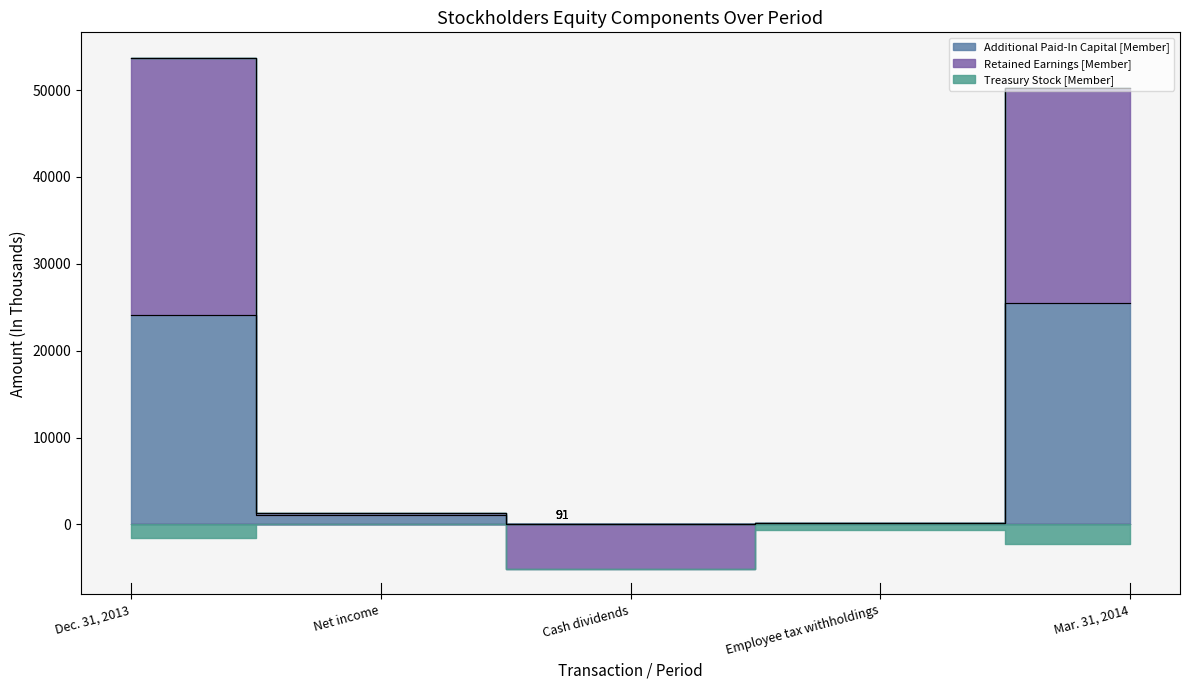

True or false: Retained Earnings [Member] and Additional Paid-In Capital [Member] cross at least once.

False